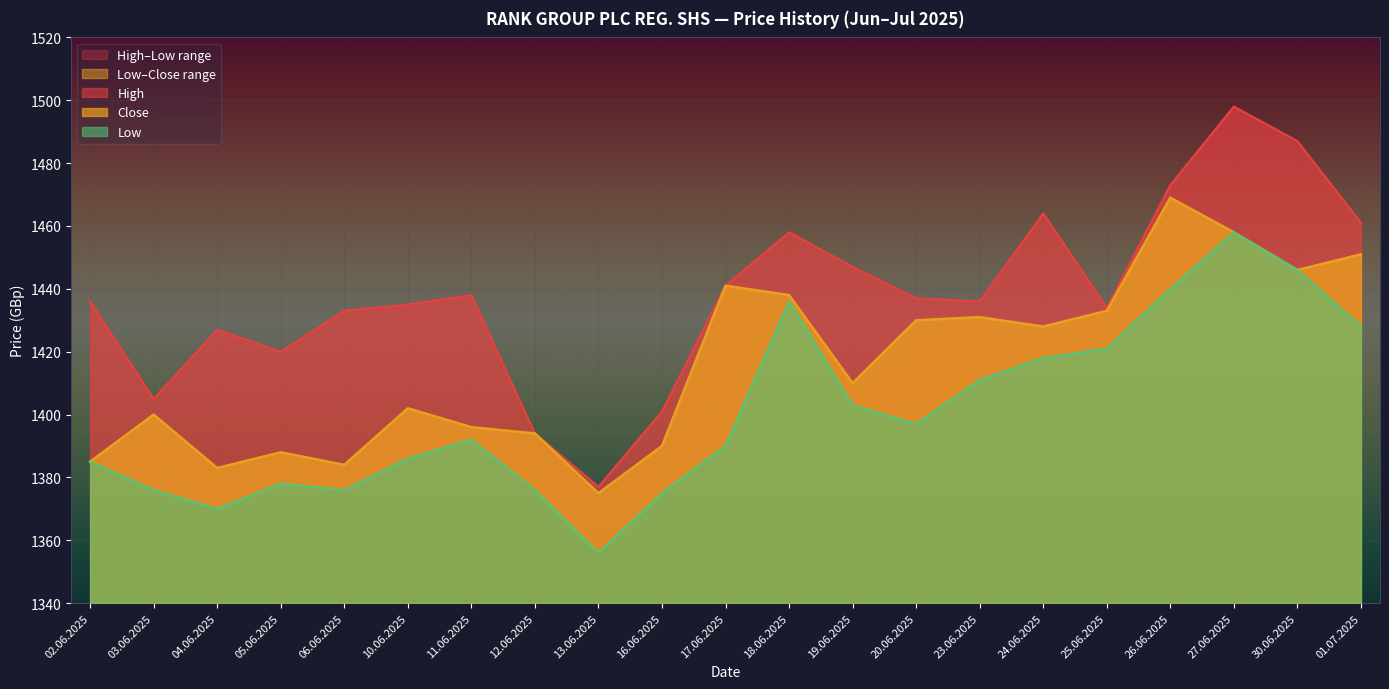

Where is the first local maximum for High?

04.06.2025